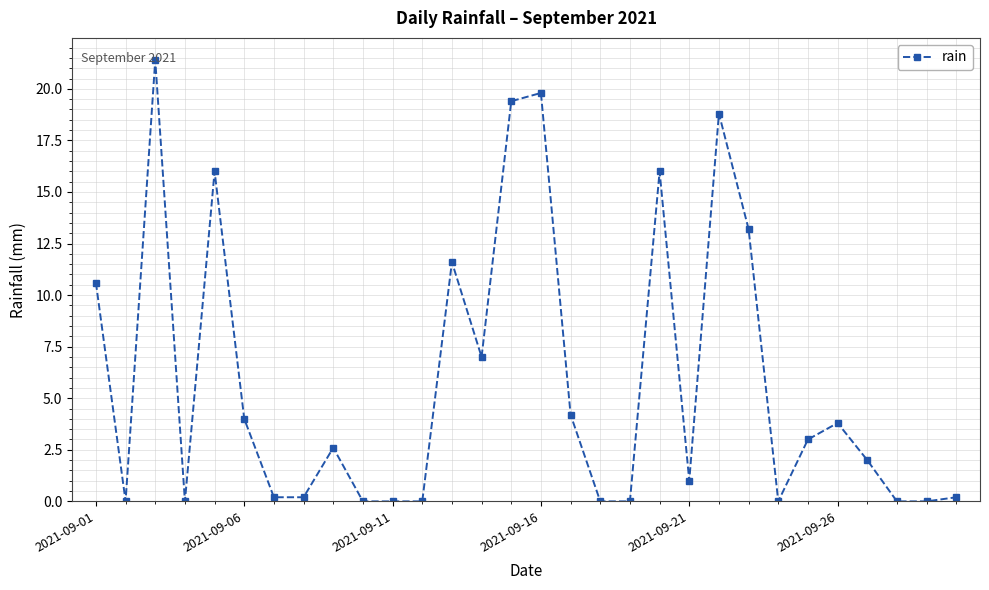

What is the difference between the second highest and second lowest values?

19.8